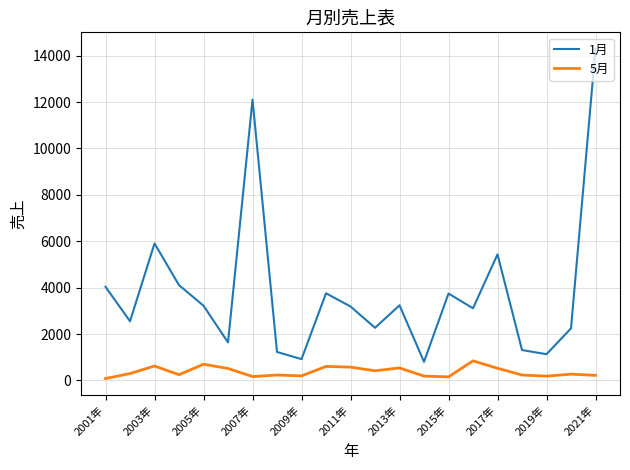

Which series has the widest spread of values?

1月